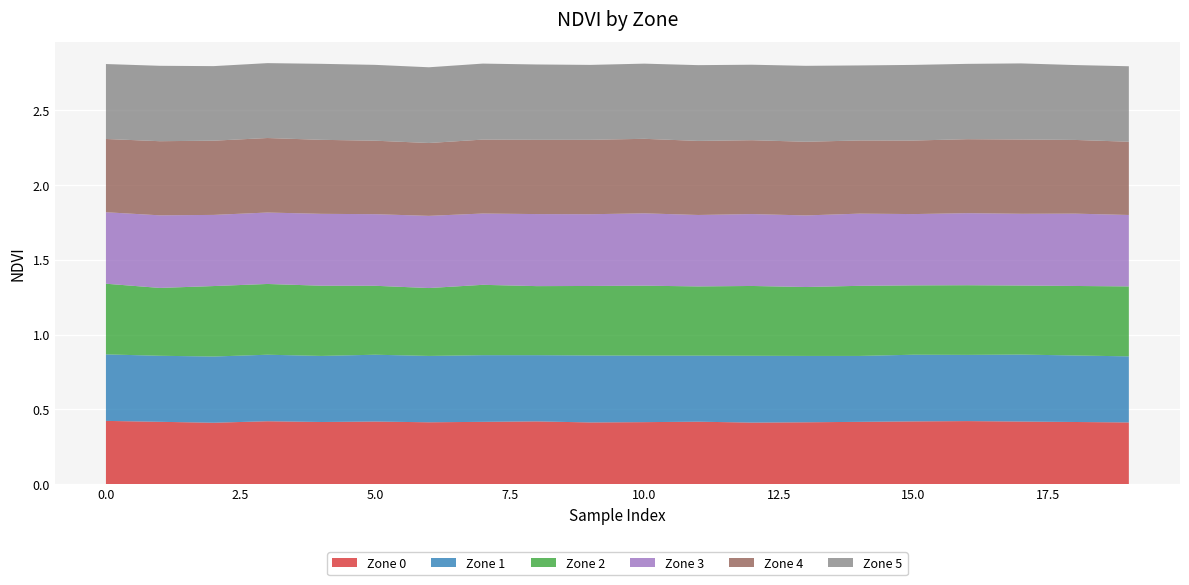

Reading left to right, list all the values displayed in this chart.

Zone 0: 0.4	0.4	0.4	0.4	0.4	0.4	0.4	0.4	0.4	0.4	0.4	0.4	0.4	0.4	0.4	0.4	0.4	0.4	0.4	0.4
Zone 1: 0.4	0.4	0.4	0.4	0.4	0.4	0.4	0.4	0.4	0.4	0.4	0.4	0.4	0.4	0.4	0.4	0.4	0.4	0.4	0.4
Zone 2: 0.5	0.5	0.5	0.5	0.5	0.5	0.5	0.5	0.5	0.5	0.5	0.5	0.5	0.5	0.5	0.5	0.5	0.5	0.5	0.5
Zone 3: 0.5	0.5	0.5	0.5	0.5	0.5	0.5	0.5	0.5	0.5	0.5	0.5	0.5	0.5	0.5	0.5	0.5	0.5	0.5	0.5
Zone 4: 0.5	0.5	0.5	0.5	0.5	0.5	0.5	0.5	0.5	0.5	0.5	0.5	0.5	0.5	0.5	0.5	0.5	0.5	0.5	0.5
Zone 5: 0.5	0.5	0.5	0.5	0.5	0.5	0.5	0.5	0.5	0.5	0.5	0.5	0.5	0.5	0.5	0.5	0.5	0.5	0.5	0.5